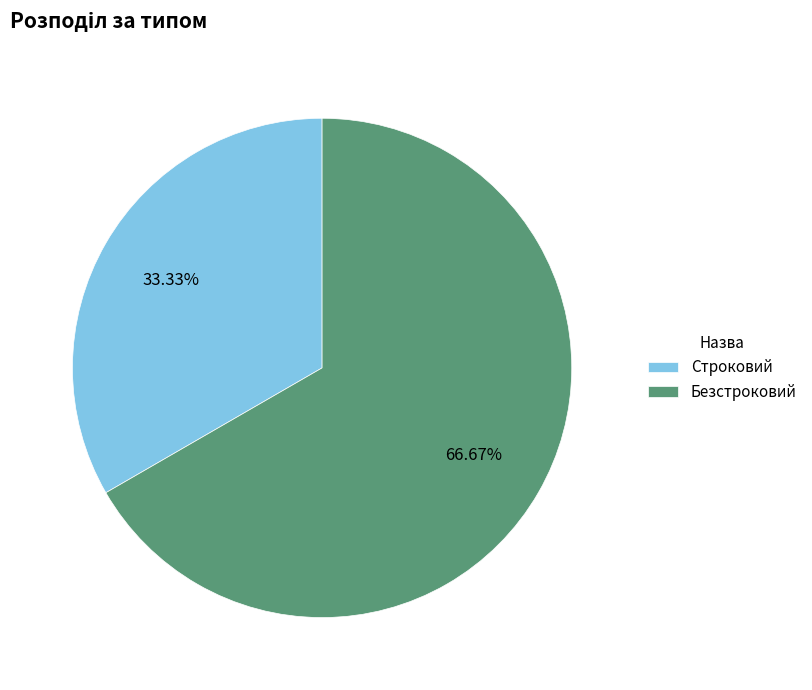

The Безстроковий slice represents 81% of the pie. True or false?

False